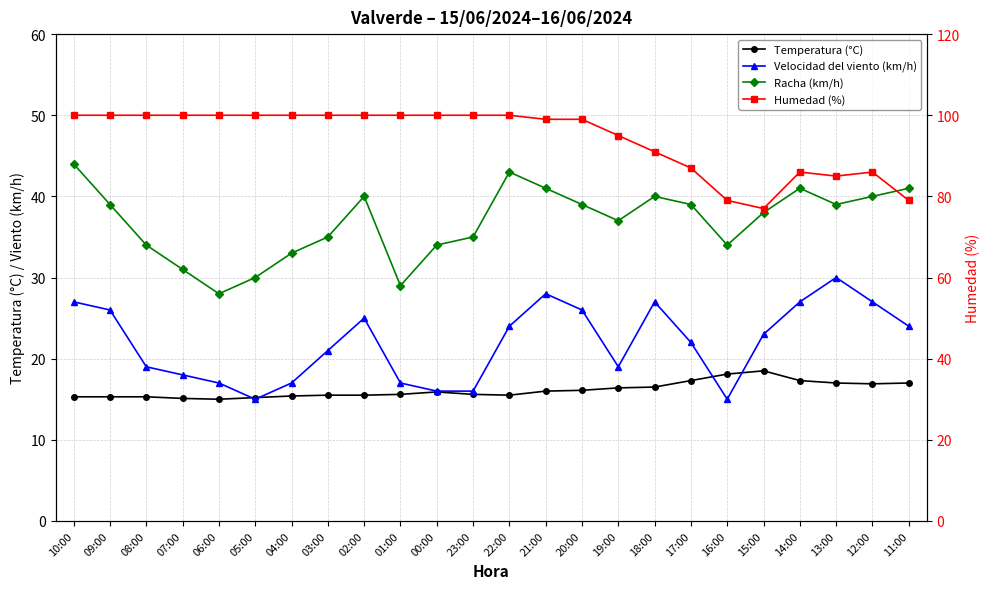

In Racha (km/h), how many points are lower than both neighbors (excluding endpoints)?

5